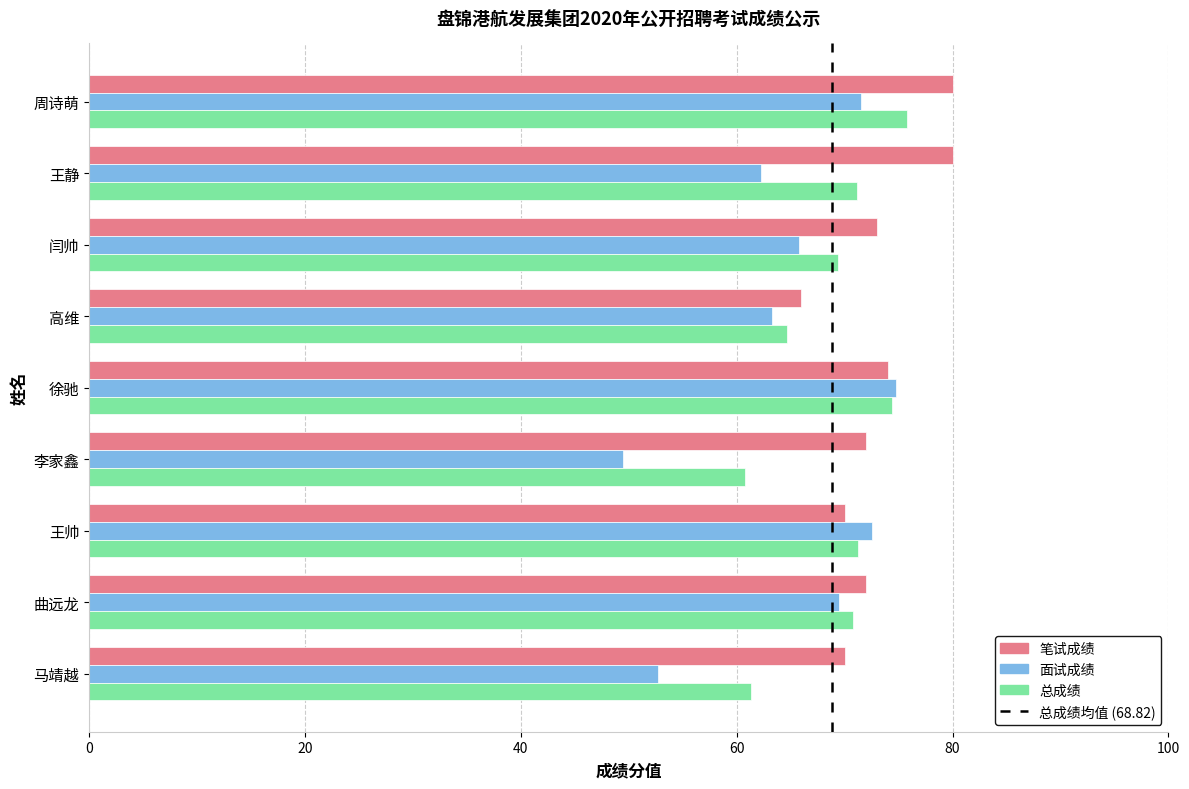

List the series in order of their peak value, lowest first.

面试成绩, 总成绩, 笔试成绩